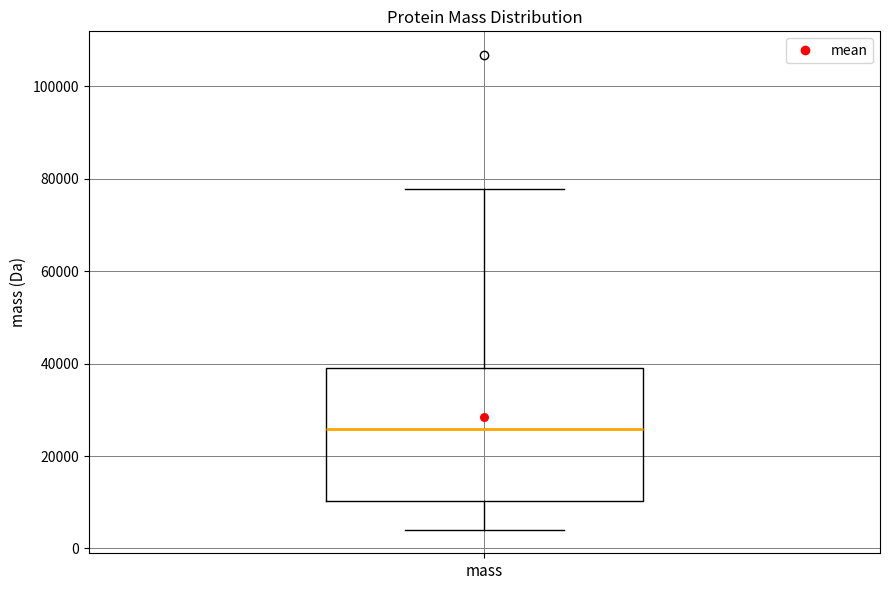

Read this box plot against the y-axis: the position of the median line, the range covered by the box, and the ends of both whiskers. The values are not printed on the chart, so give them approximately, as read against the axis.

median 26000, box 10000 to 40000, whiskers 4000 to 78000